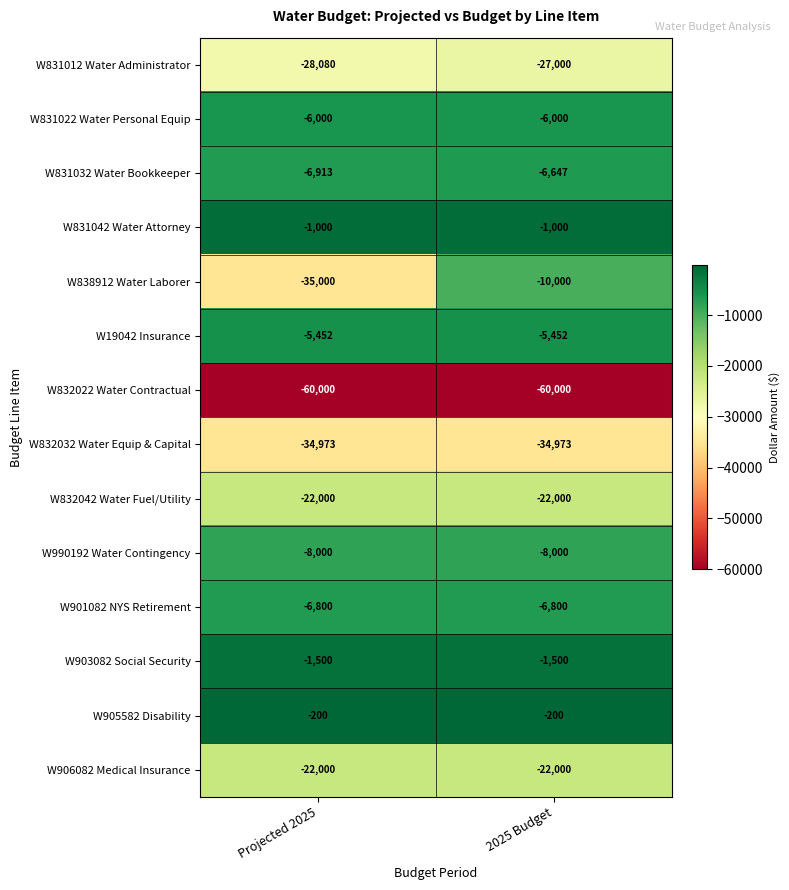

What is the greatest value displayed?

-200